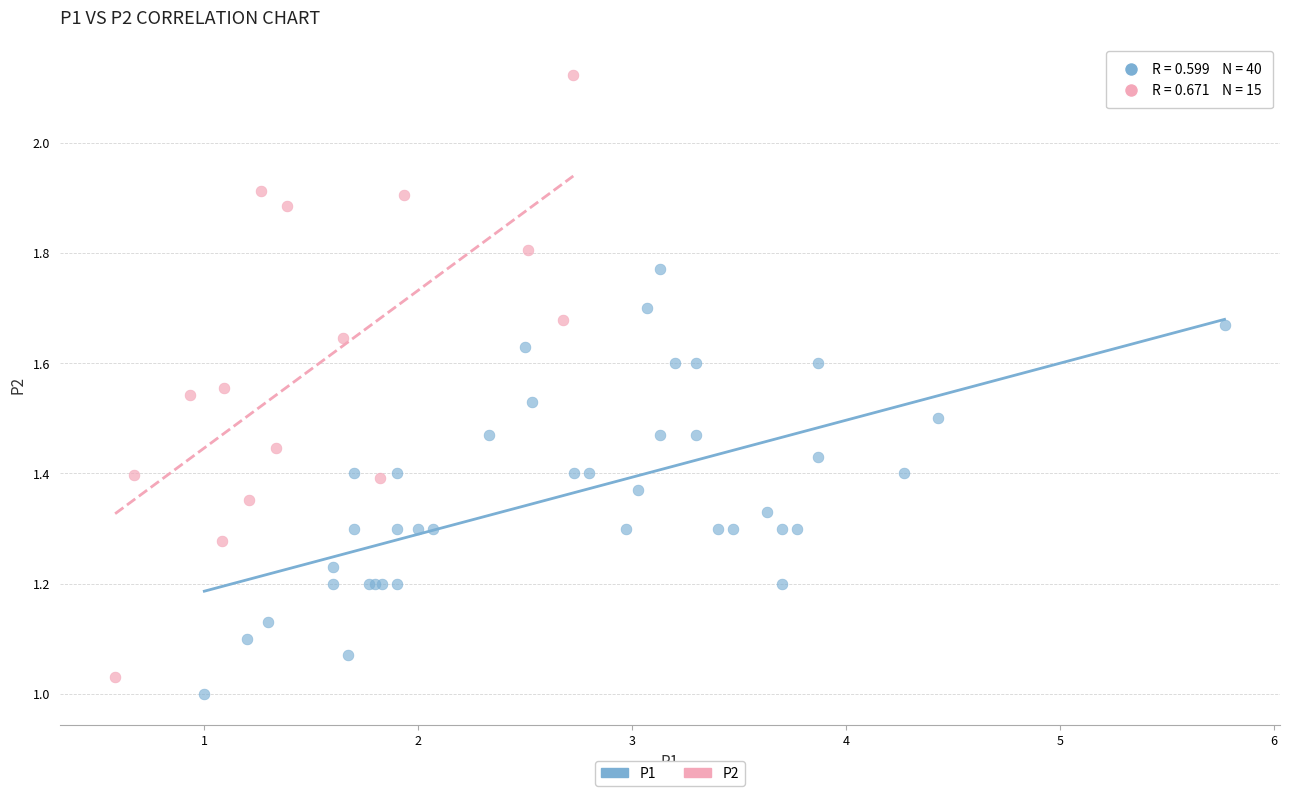

Which series contains the highest Y value?

P2